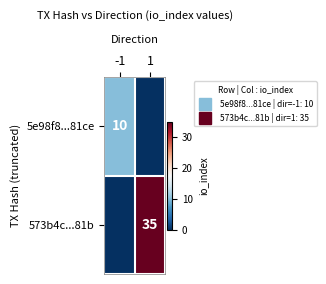

Read the 5e98f8...81ce value at -1, to the nearest 5.

10